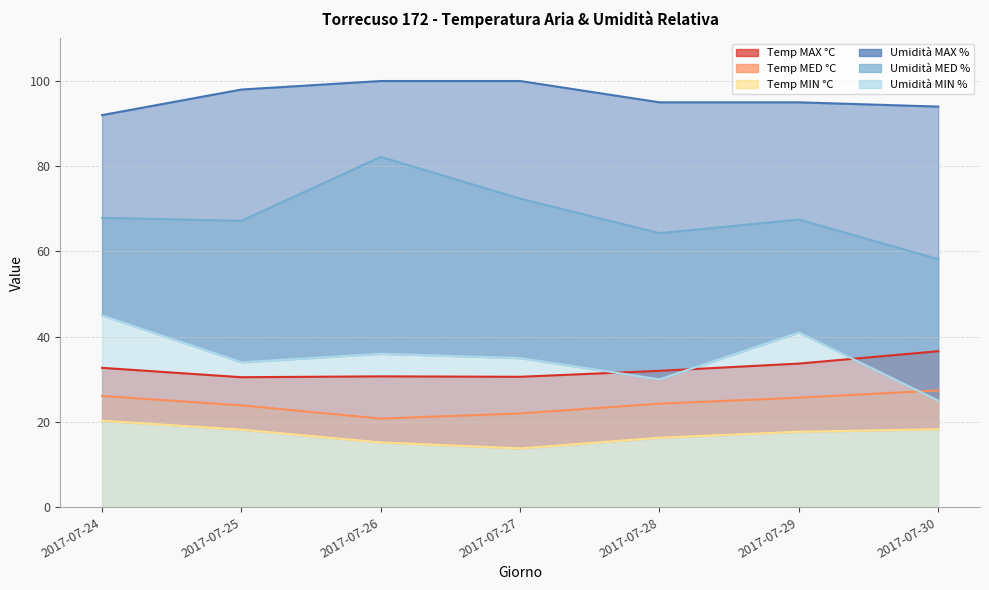

Between 2017-07-27 and 2017-07-29, which is larger?

2017-07-29